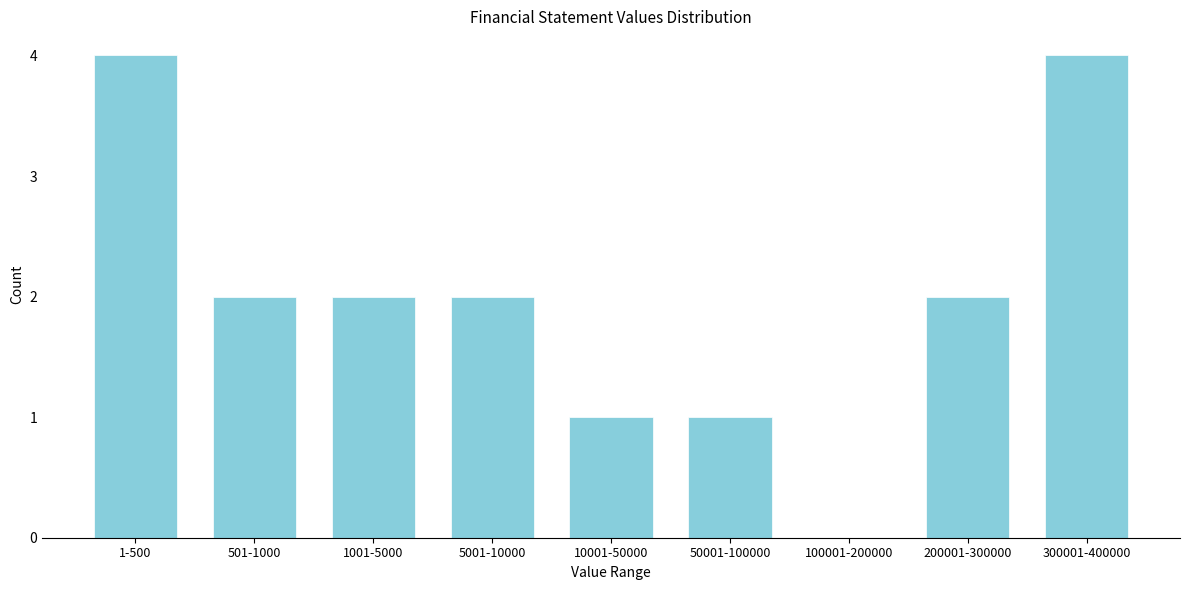

Reading left to right, list all the values displayed in this chart.

1-500=4	501-1000=2	1001-5000=2	5001-10000=2	10001-50000=1	50001-100000=1	100001-200000=0	200001-300000=2	300001-400000=4